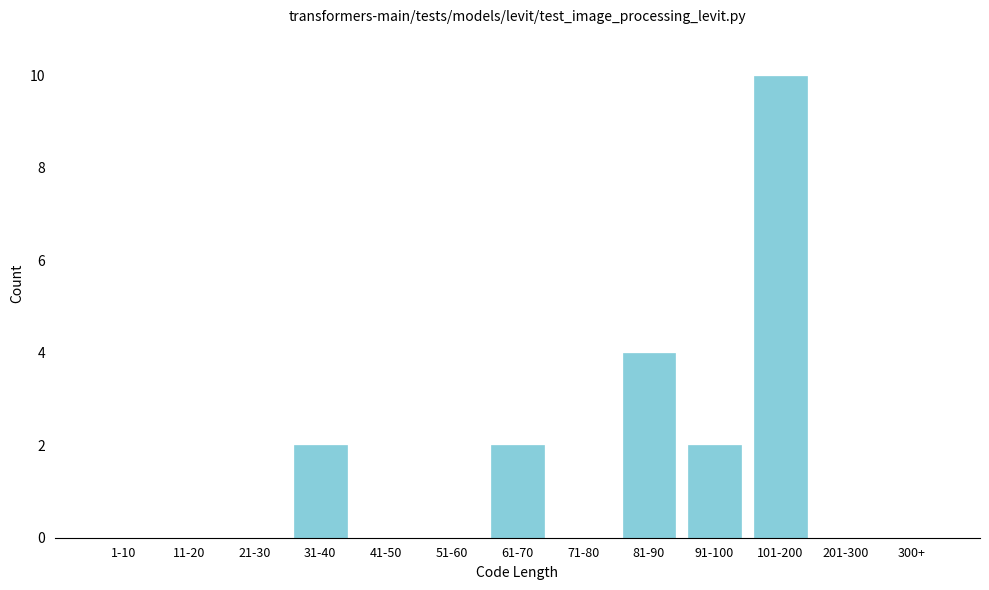

Reading left to right, transcribe all the data shown in this chart.

1-10=0	11-20=0	21-30=0	31-40=2	41-50=0	51-60=0	61-70=2	71-80=0	81-90=4	91-100=2	101-200=10	201-300=0	300+=0